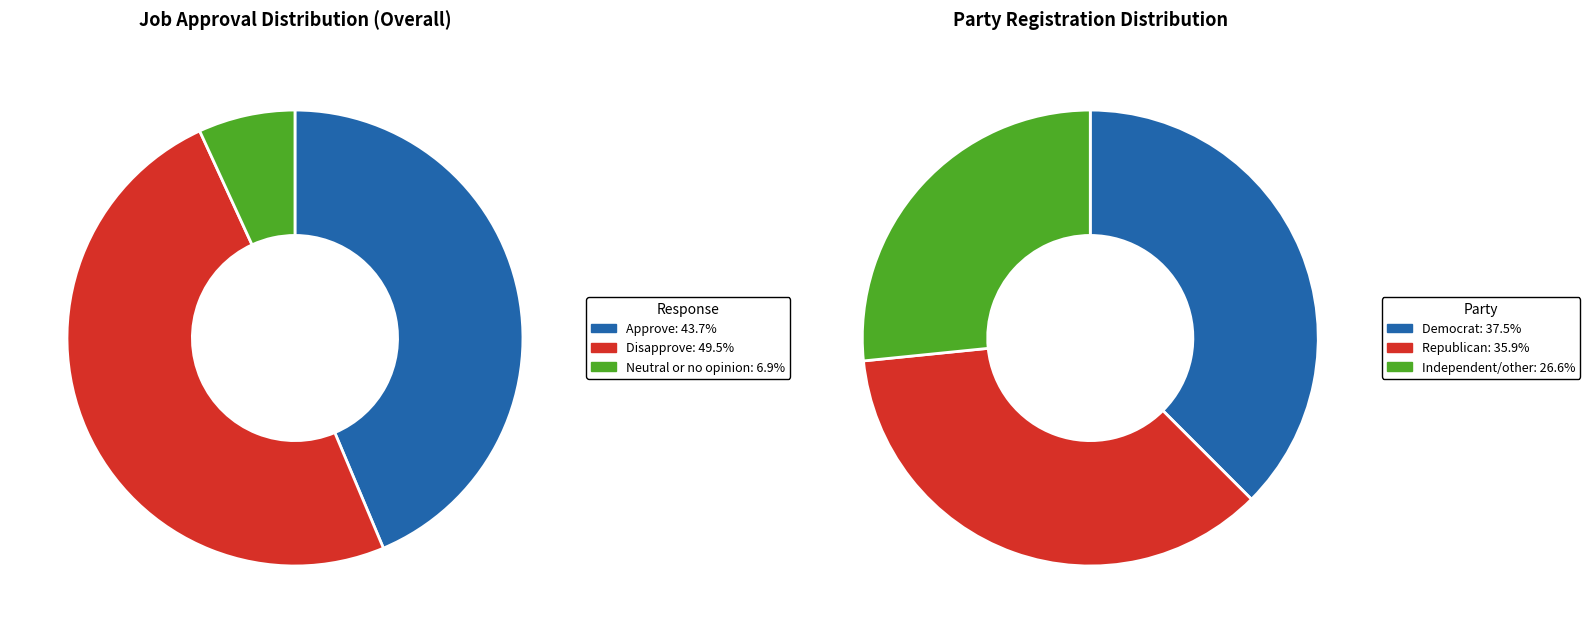

What percentage is NOT represented by Neutral or no opinion?

93.1%